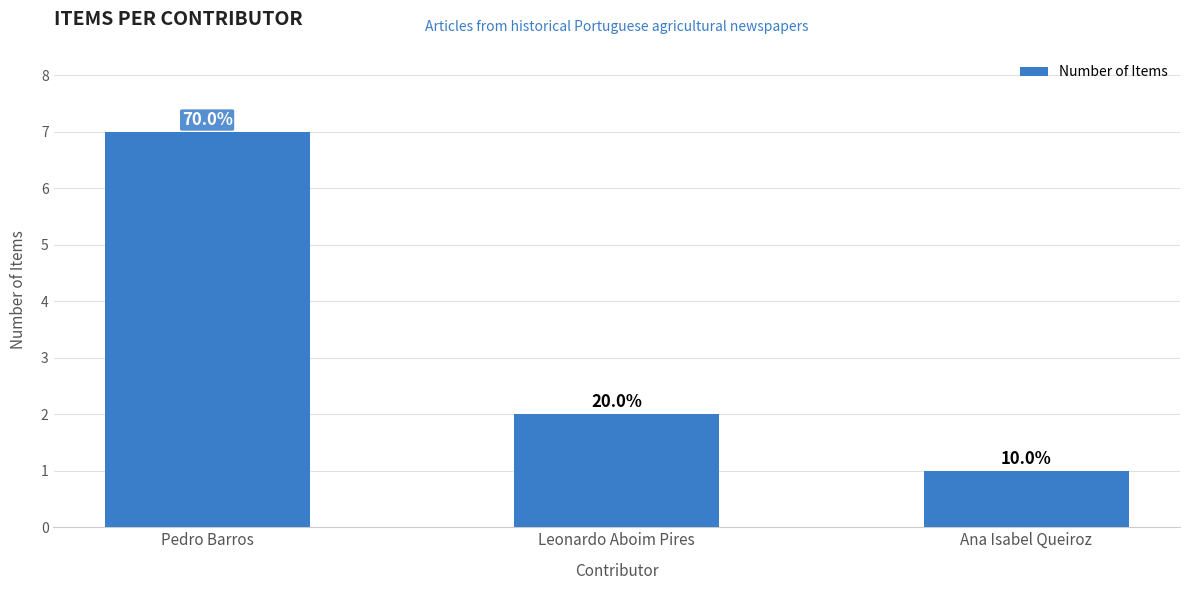

What is the greatest value displayed?

7